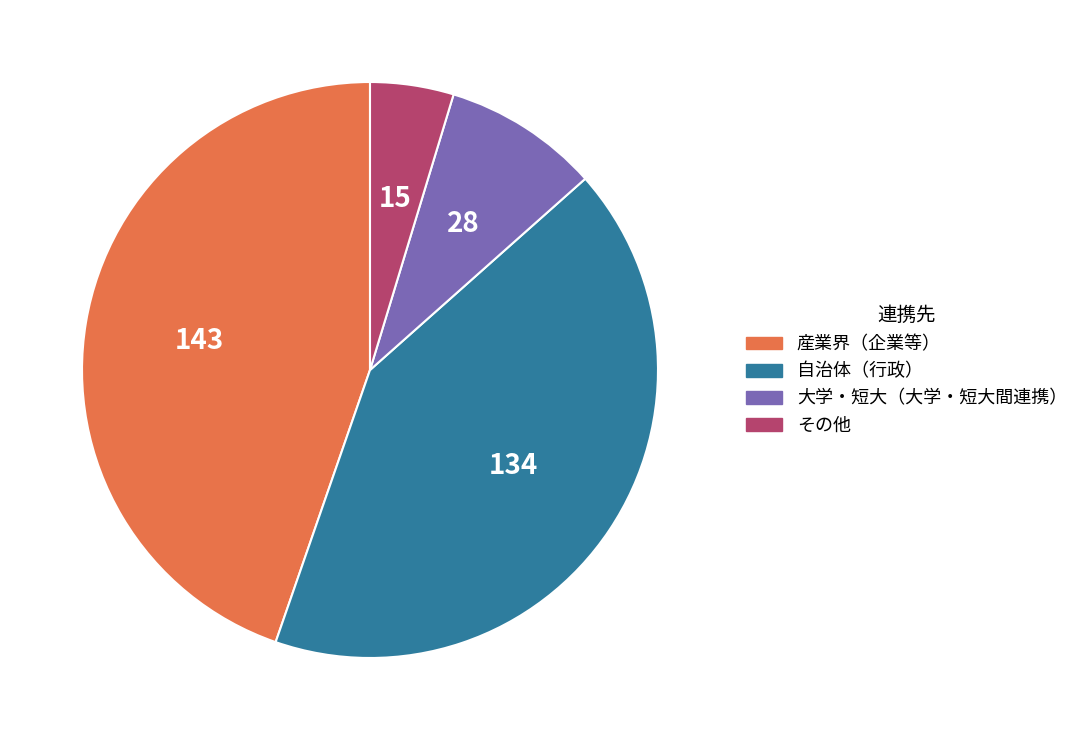

Which category has the smallest portion of the pie?

その他